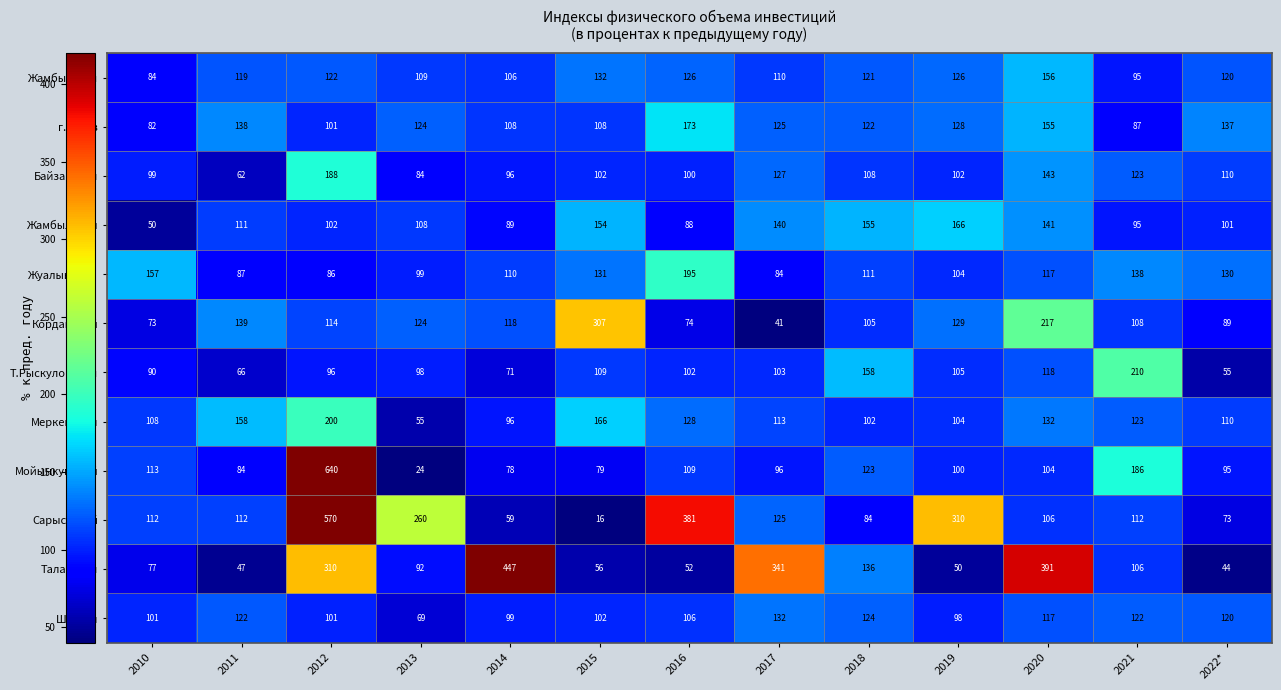

What is the maximum value for Т.Рыскуловский?

210